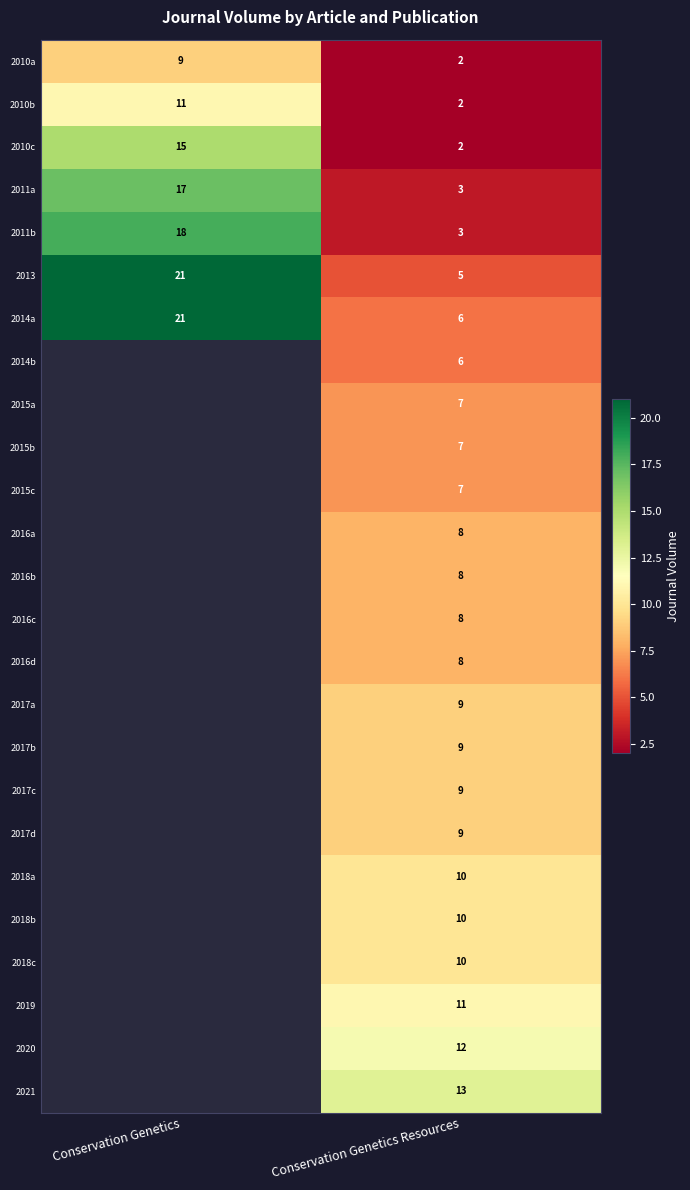

At which category does the chart reach its minimum across all series?

Conservation Genetics Resources